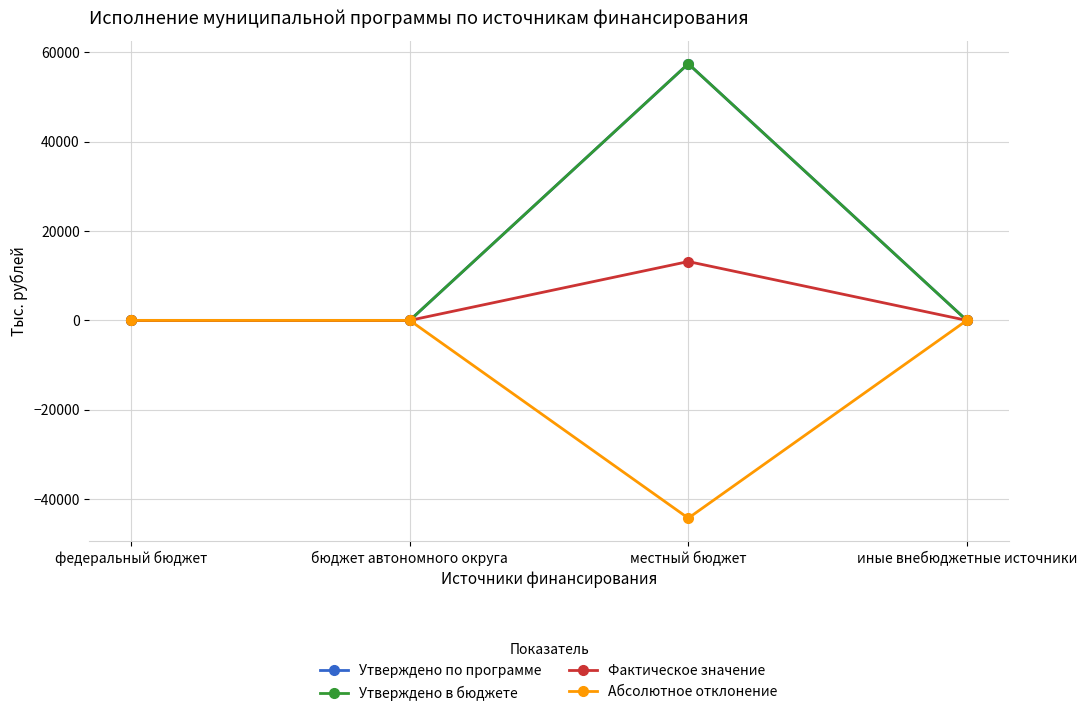

Is this an area chart (filled region under the line)?

No